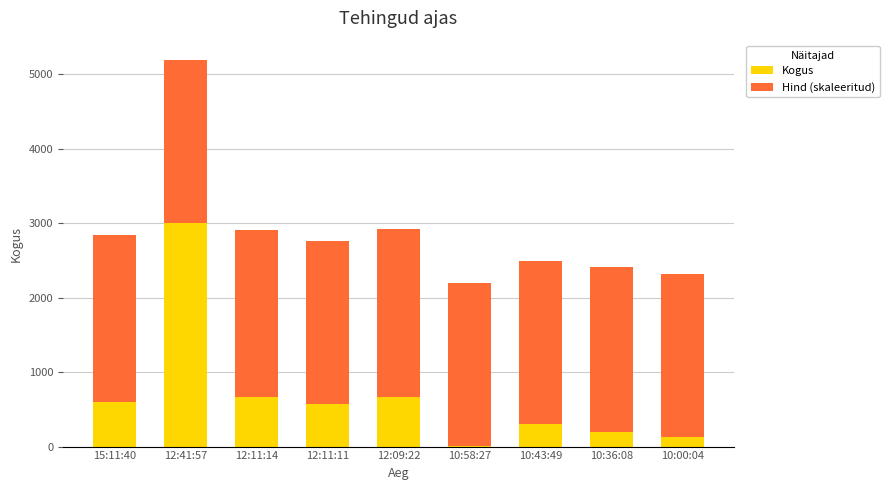

What are all the series names shown in the legend?

Kogus, Hind (skaleeritud)